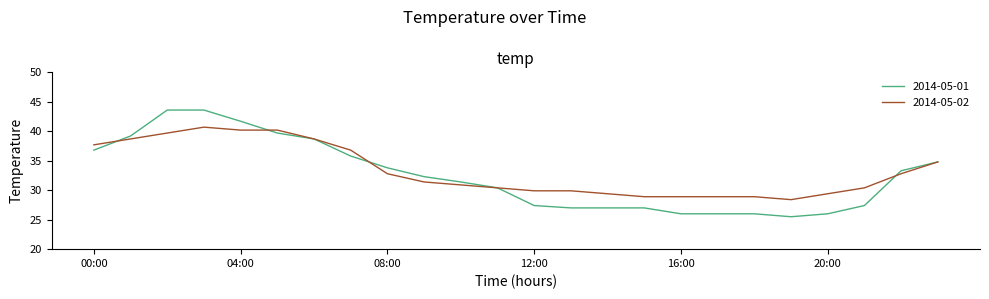

What is the lowest value of the 2014-05-01 series?

25.5